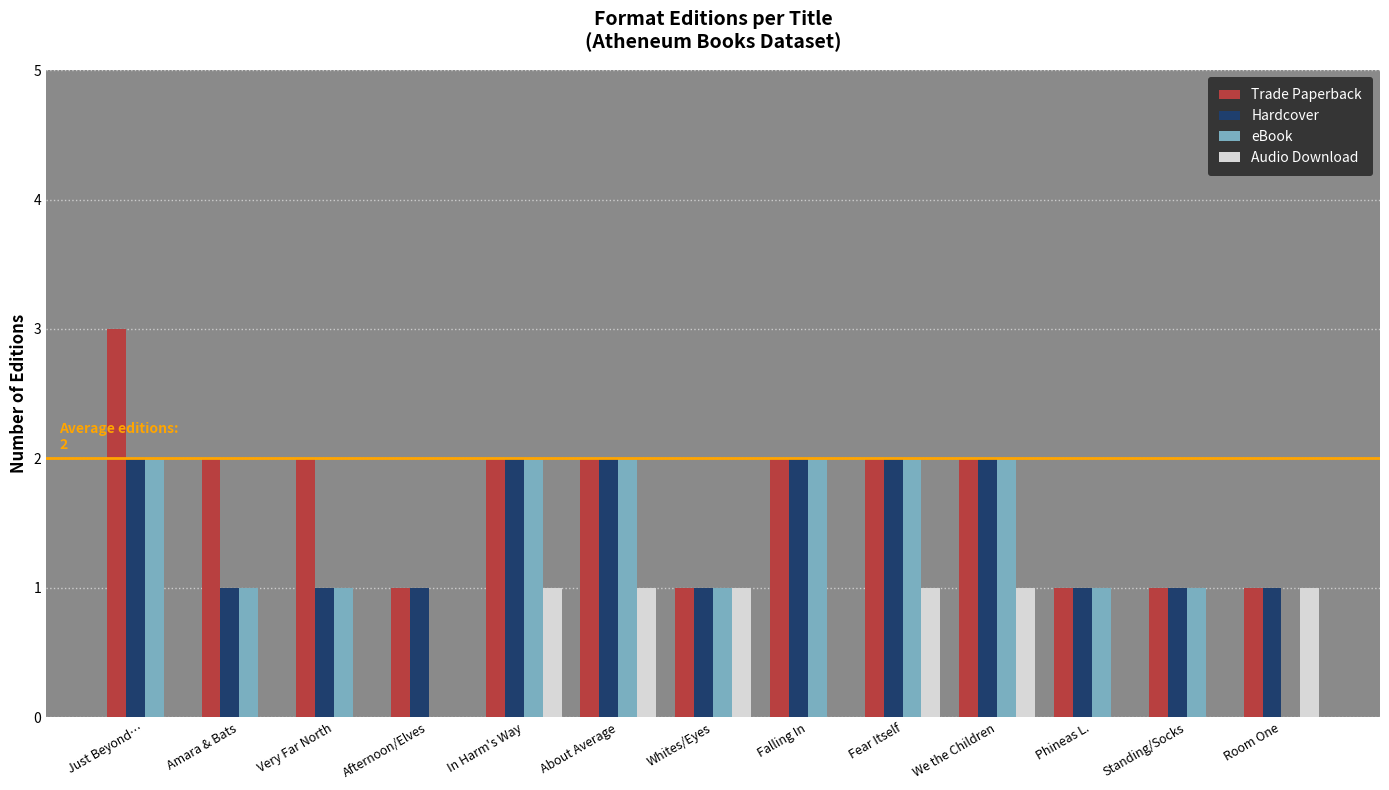

What are all the series names shown in the legend?

Trade Paperback, Hardcover, eBook, Audio Download